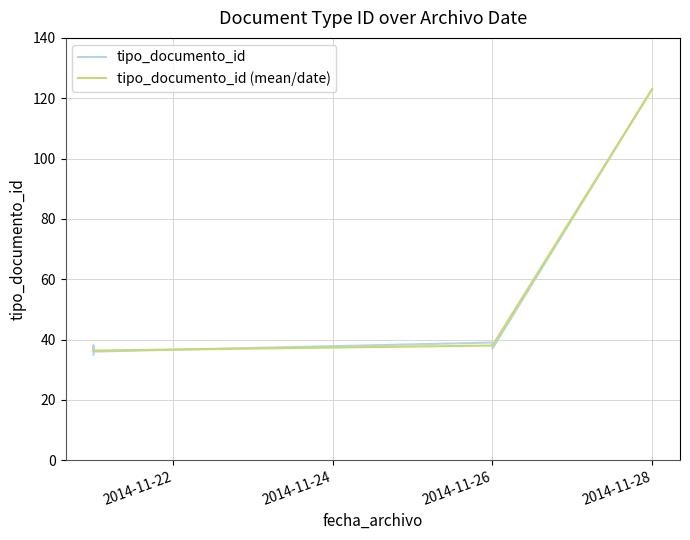

The chart shows a value of 37 at 2014-11-26. True or false?

True